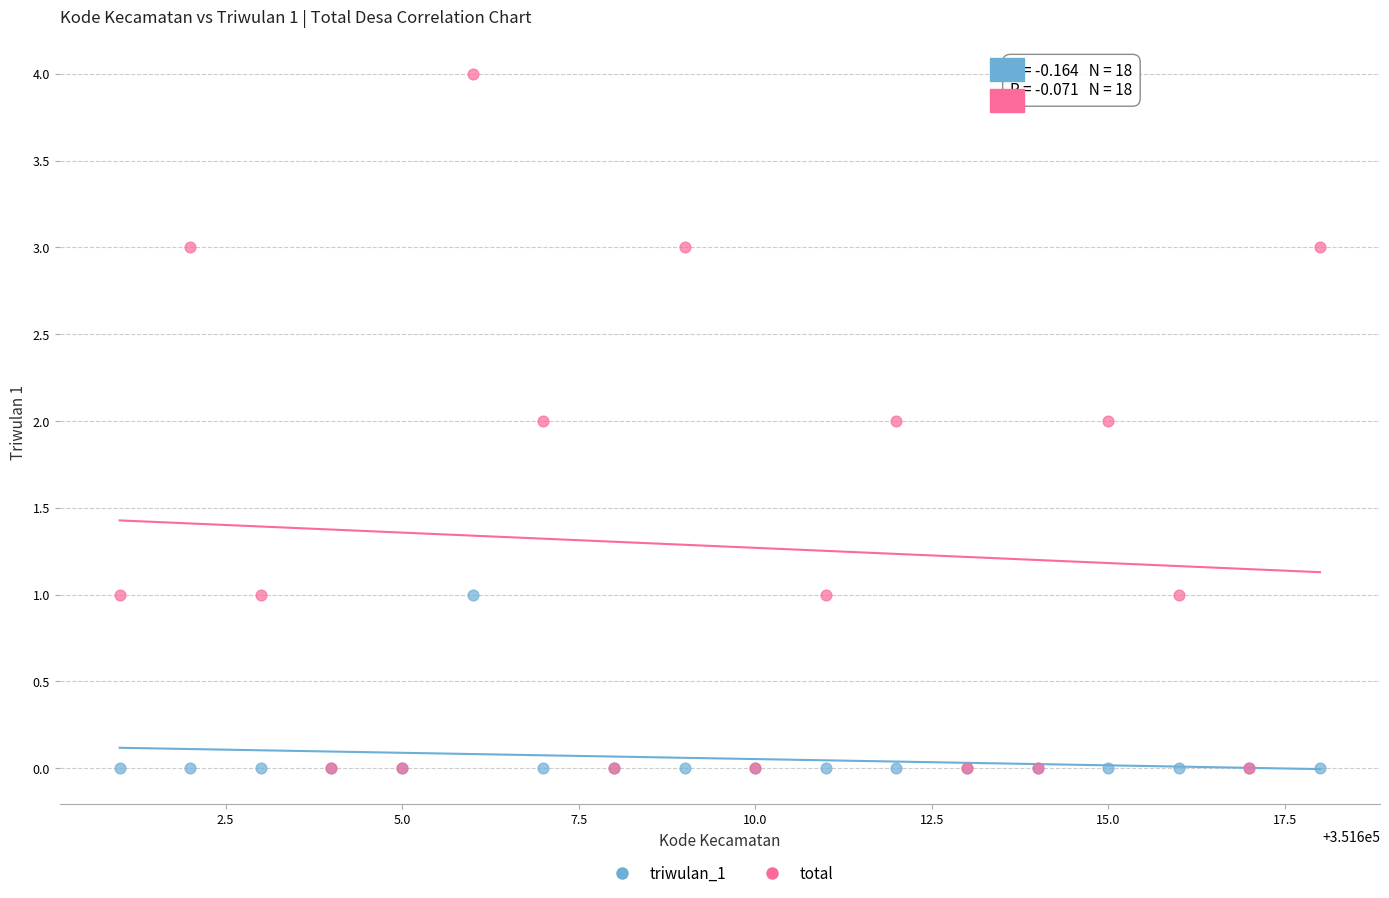

Which series contains the highest Y value?

total